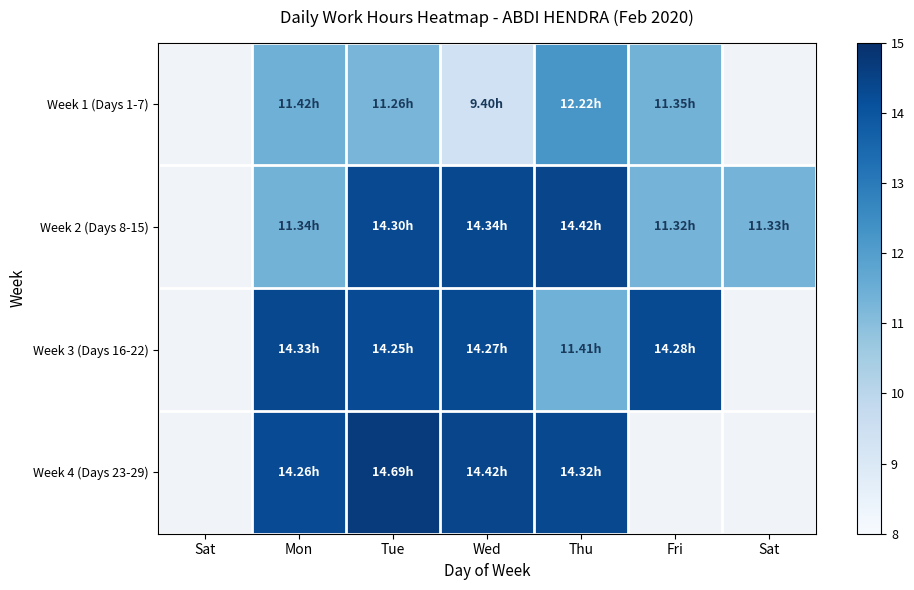

Reading right to left, list all the values displayed in this chart.

Week 1 (Days 1-7): Sat=0.0	Fri=11.3	Thu=12.2	Wed=9.4	Tue=11.3	Mon=11.4	Sat=0.0
Week 2 (Days 8-15): Sat=11.3	Fri=11.3	Thu=14.4	Wed=14.3	Tue=14.3	Mon=11.3	Sat=0.0
Week 3 (Days 16-22): Sat=0.0	Fri=14.3	Thu=11.4	Wed=14.3	Tue=14.2	Mon=14.3	Sat=0.0
Week 4 (Days 23-29): Sat=0.0	Fri=0.0	Thu=14.3	Wed=14.4	Tue=14.7	Mon=14.3	Sat=0.0